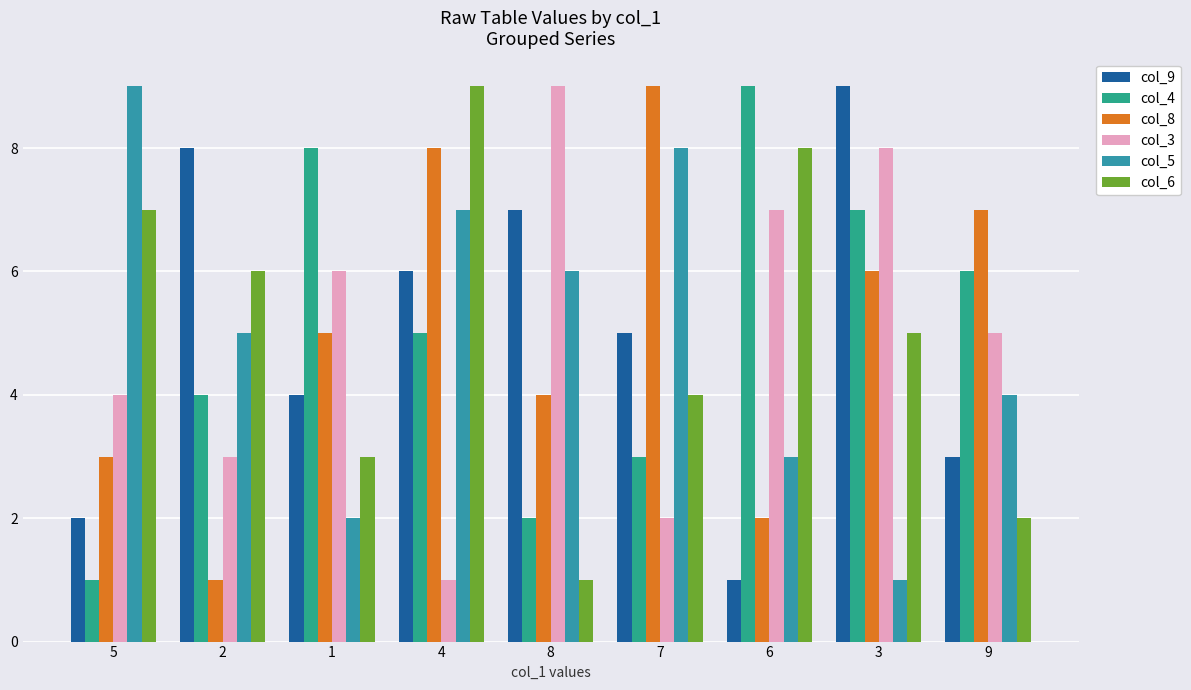

Rank the categories by col_5 value from lowest to highest.

3, 1, 6, 9, 2, 8, 4, 7, 5